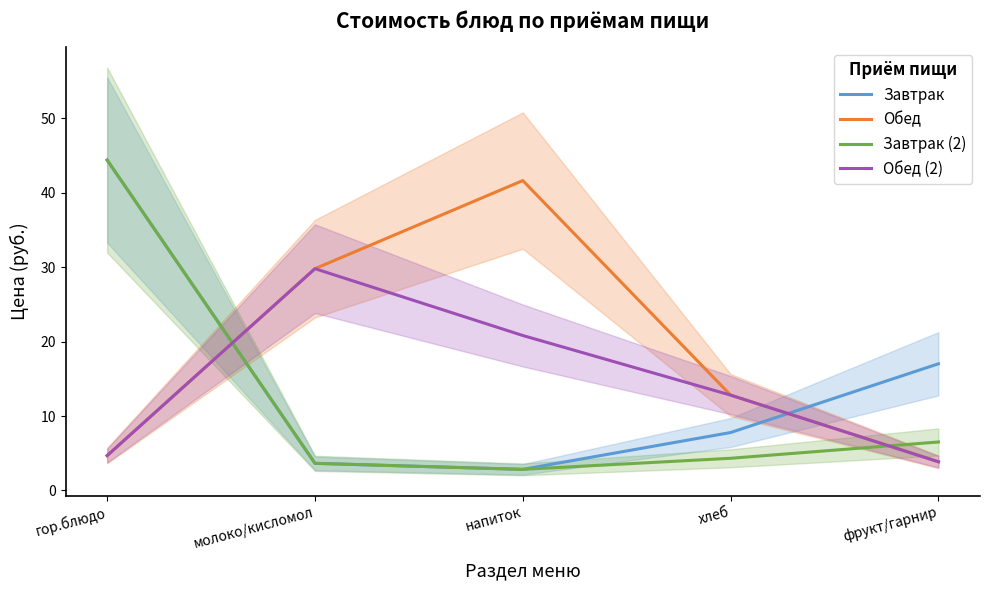

What is the minimum value shown in the chart?

2.8